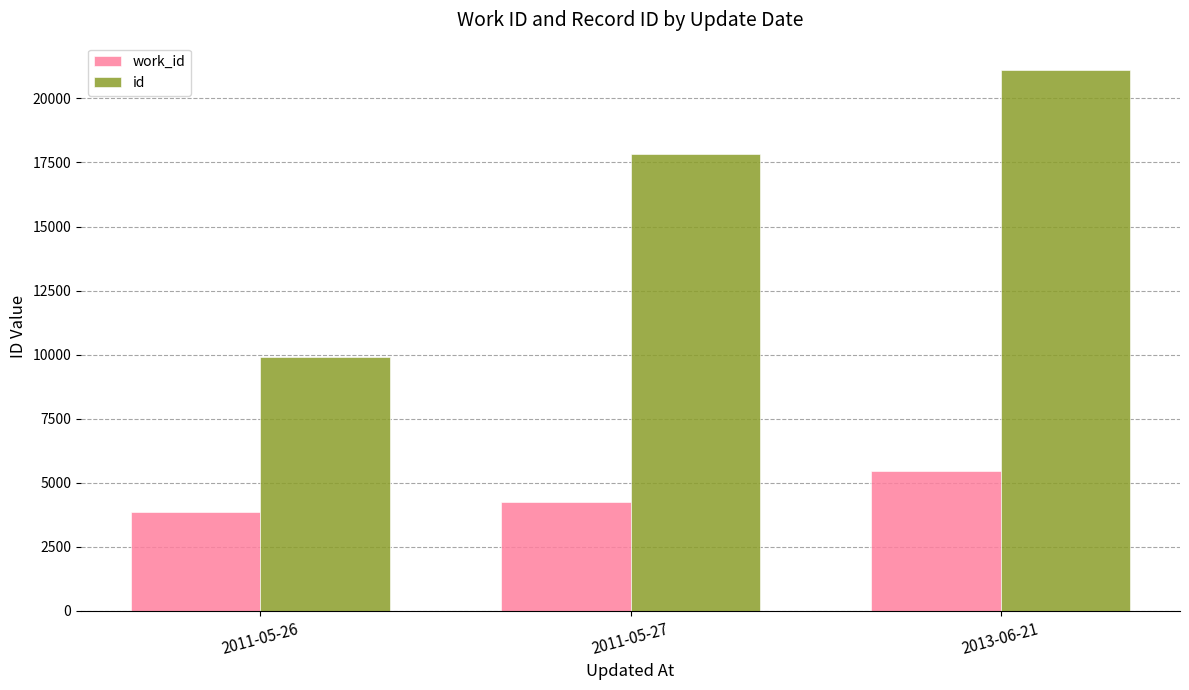

What is the sum of all id values?

48844